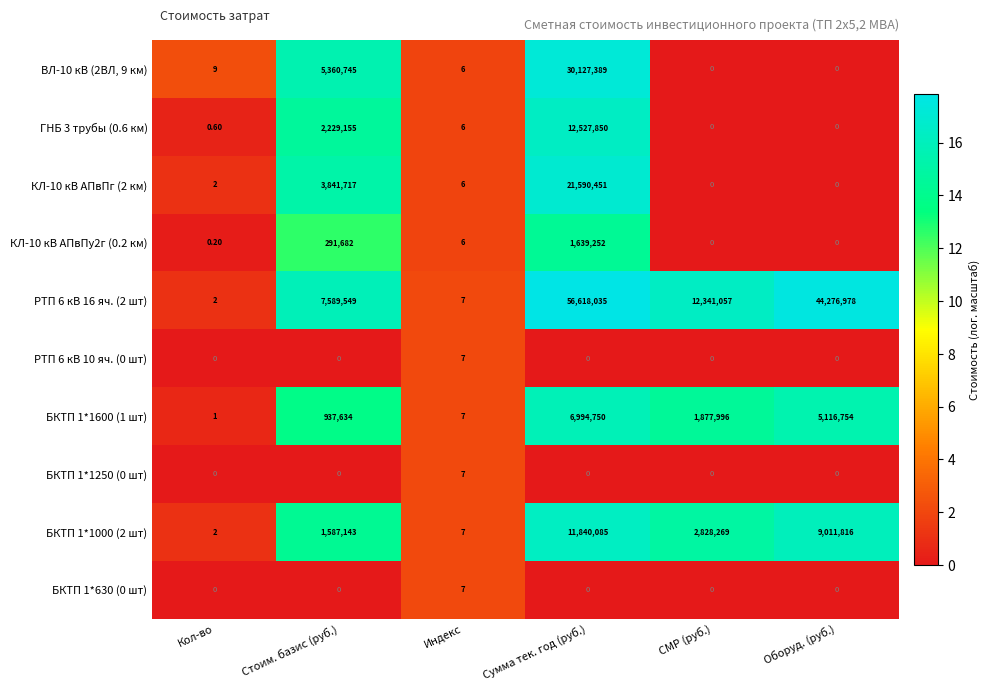

What is the average value of the БКТП 1*1600 (1 шт) series?

2487857.0